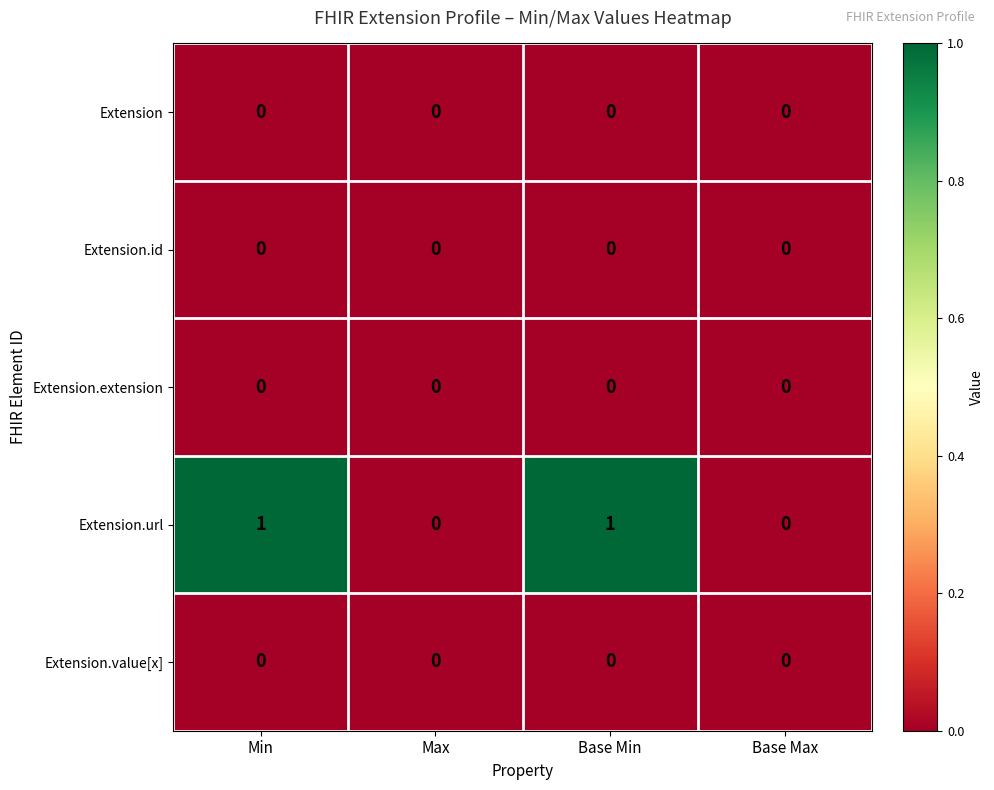

Which series has the largest range (max minus min)?

Extension.url